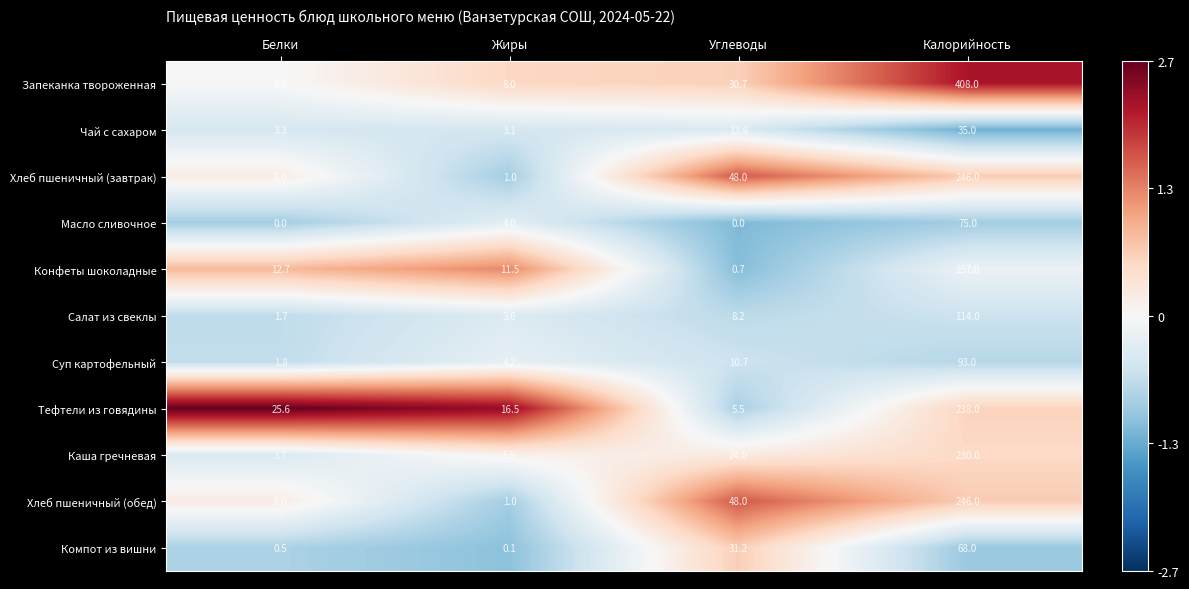

Between Белки and Калорийность, which series saw the biggest shift?

Запеканка твороженная